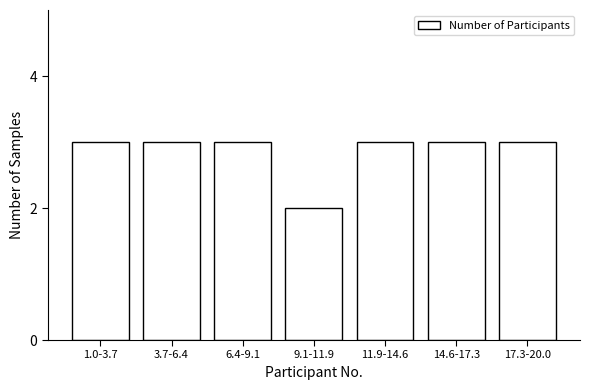

Reading left to right, transcribe all the data shown in this chart.

1.0-3.7=3	3.7-6.4=3	6.4-9.1=3	9.1-11.9=2	11.9-14.6=3	14.6-17.3=3	17.3-20.0=3